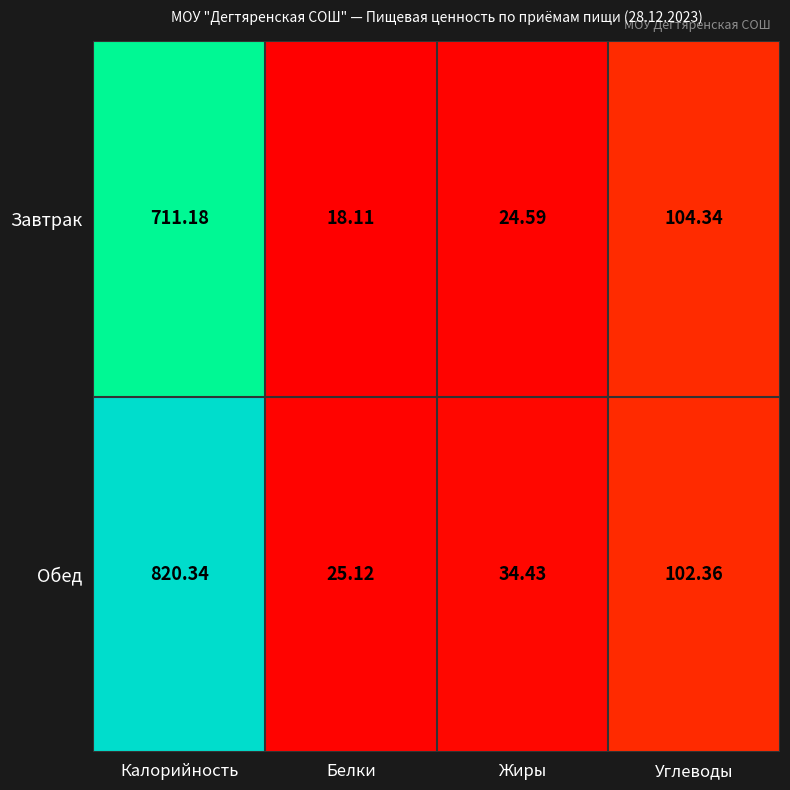

At which label does Обед first exceed 102?

Калорийность